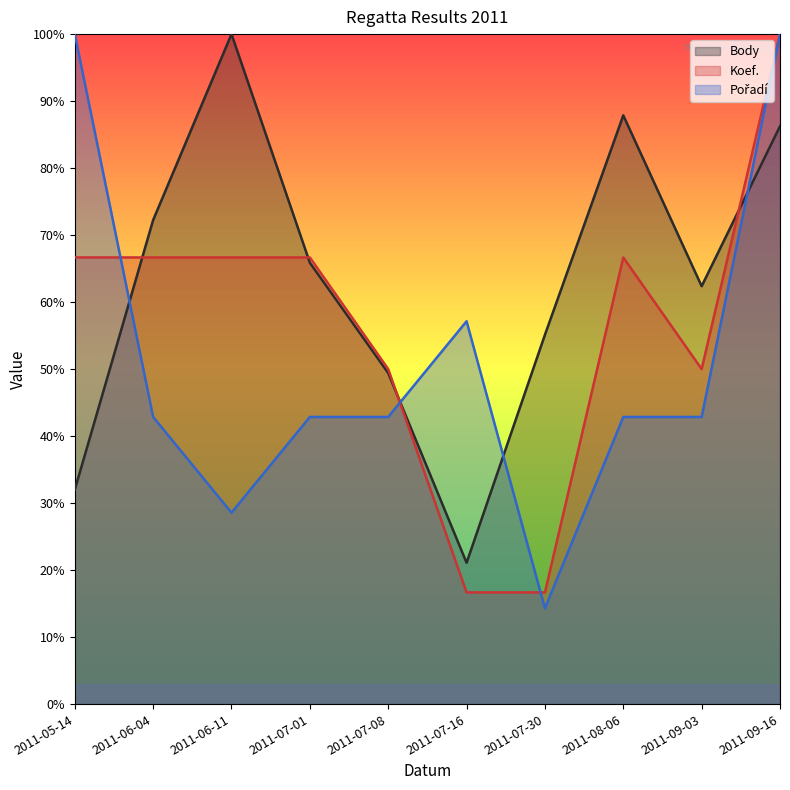

Is the value of Koef. at 2011-08-06 greater than the value of Body at 2011-06-04?

No